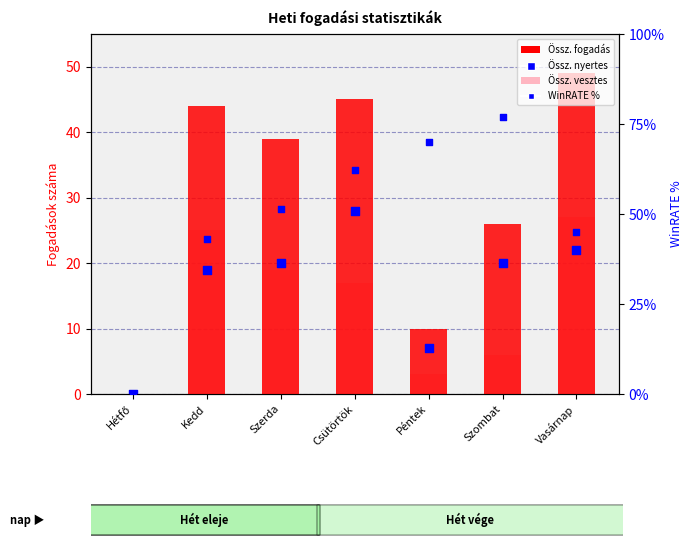

At how many categories does at least one series exceed 55?

3